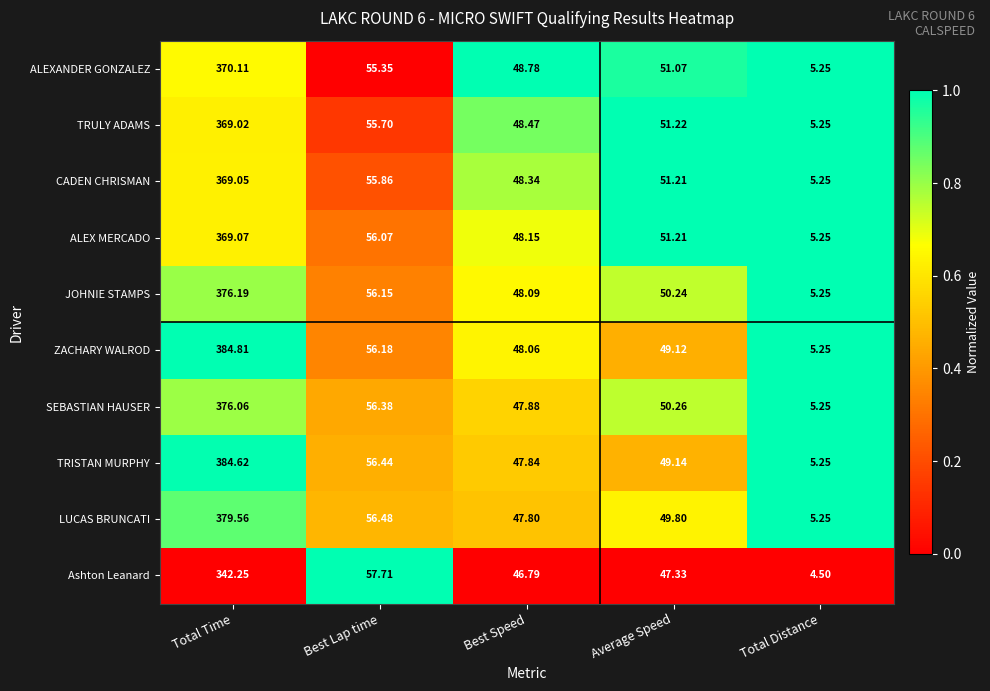

Where does the TRISTAN MURPHY series first go above 49?

Total Time